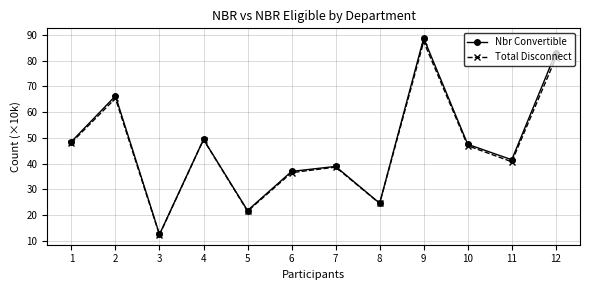

Reading right to left, list all the values displayed in this chart.

Nbr Convertible: 12=83.1	11=41.5	10=47.5	9=88.7	8=24.6	7=38.9	6=37.0	5=21.8	4=49.4	3=12.5	2=66.3	1=48.5
Total Disconnect: 12=81.0	11=40.7	10=47.0	9=87.4	8=24.5	7=38.6	6=36.5	5=21.5	4=49.3	3=12.3	2=65.4	1=48.1